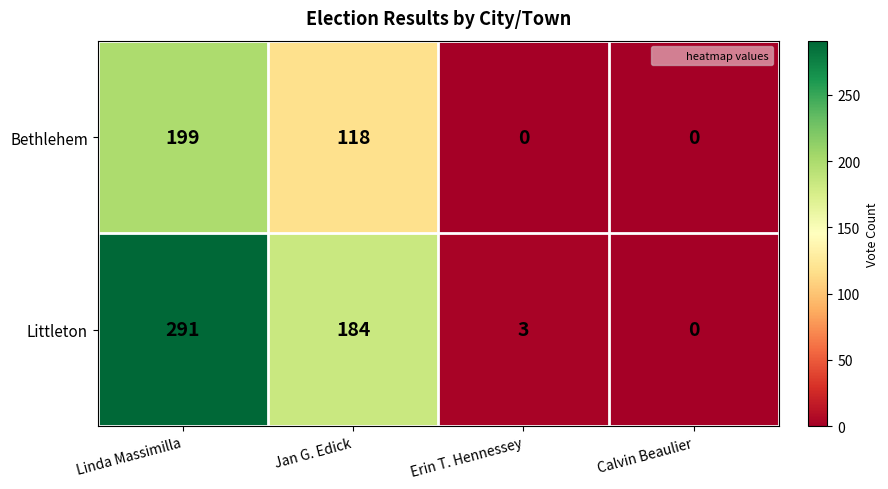

How many values in the Littleton series are below 184?

2